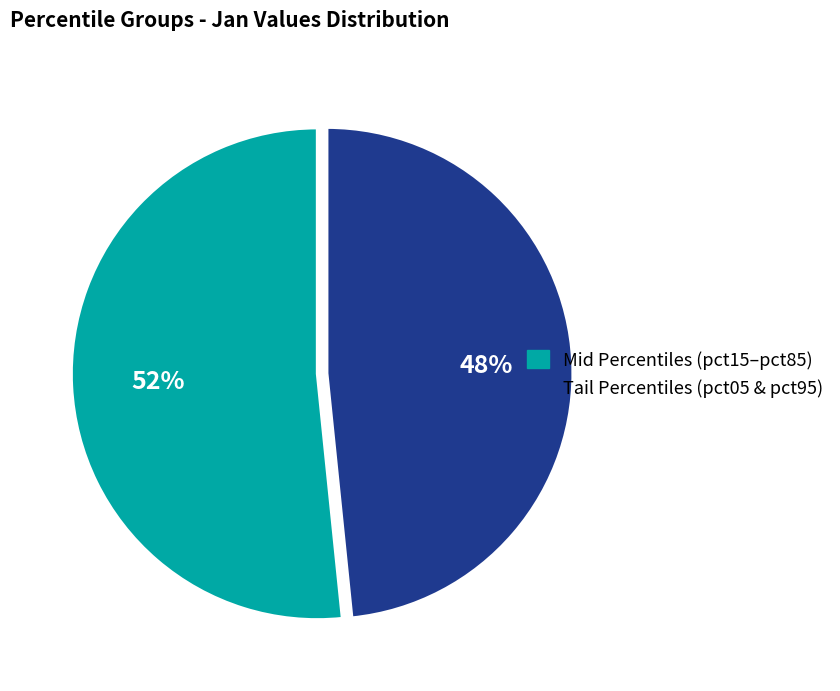

Is there a majority slice in this chart?

Yes